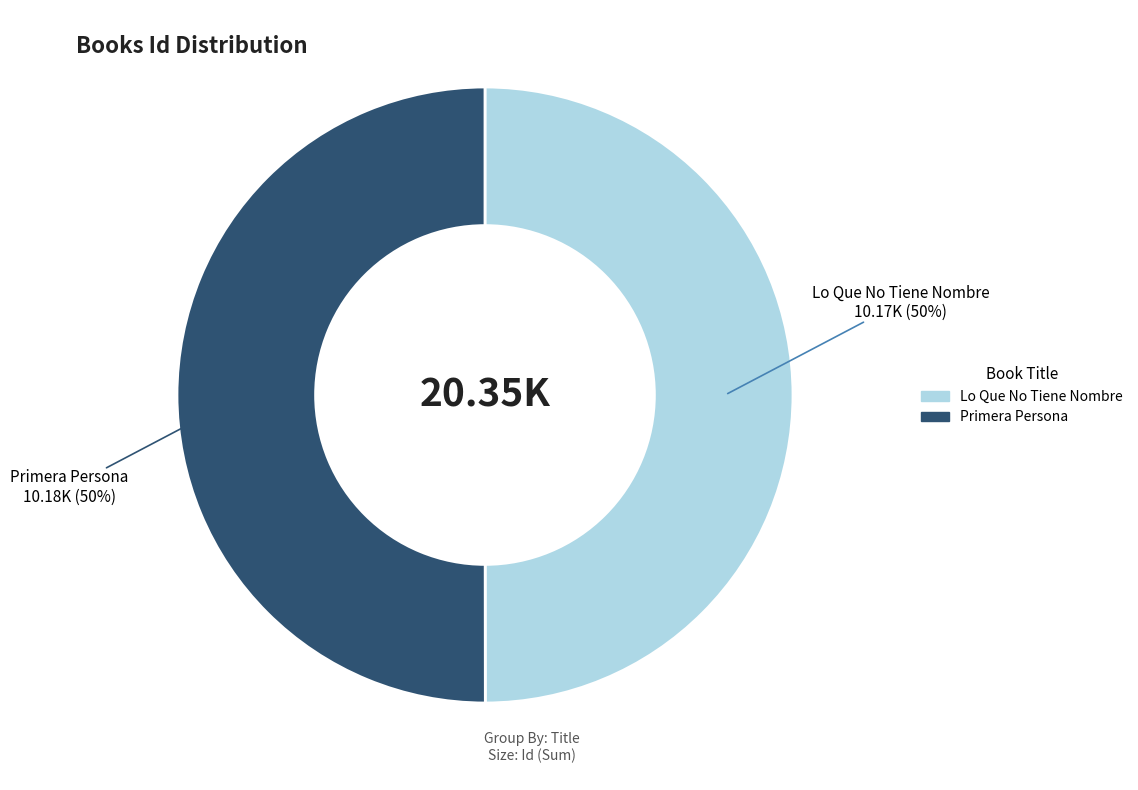

Do Lo Que No Tiene Nombre and Primera Persona together represent more than half of the pie?

Yes